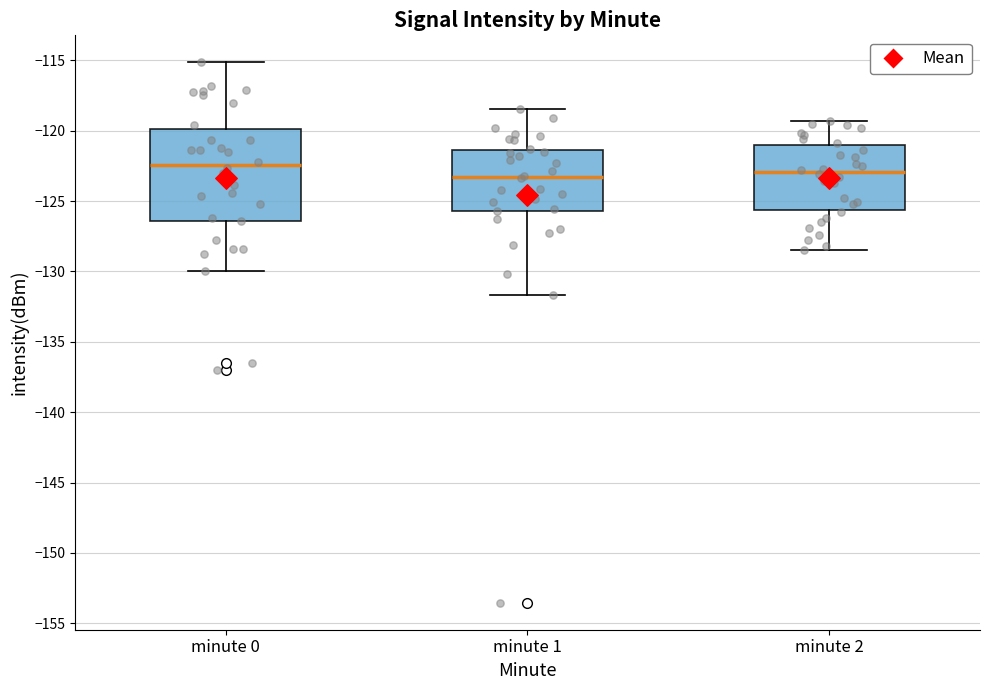

Which box is the tallest, from its lower edge to its upper edge?

minute 0